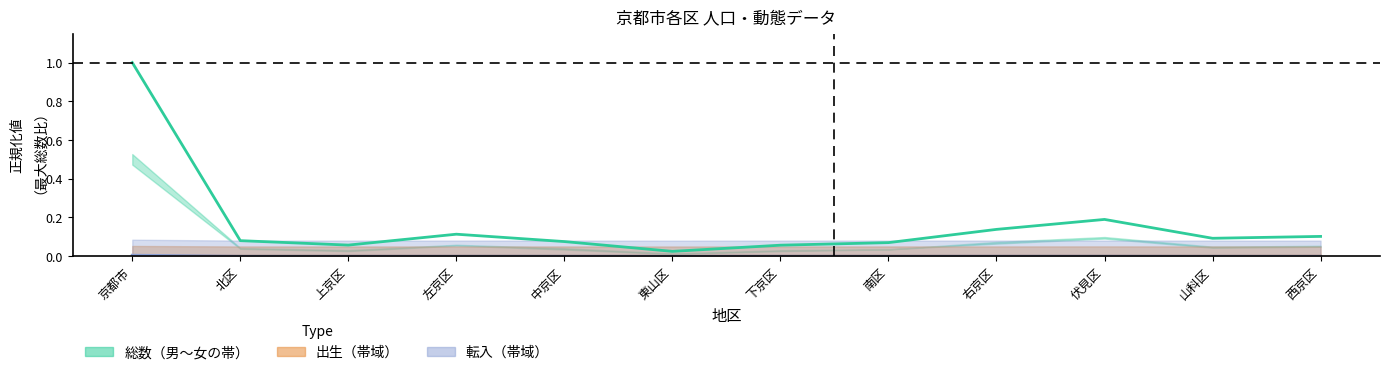

Where is the first local maximum for 男?

左京区